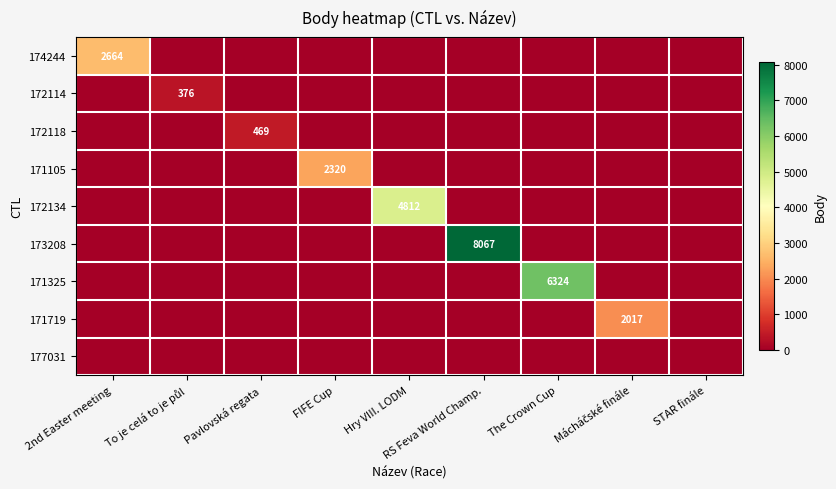

At which category does the chart reach its peak across all series?

RS Feva World Champ.